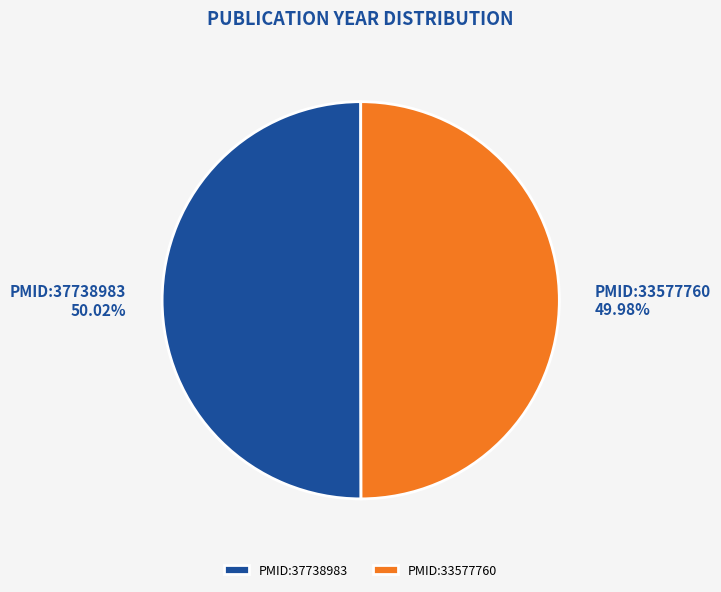

Is it true that PMID:37738983 is 50% of the pie?

True